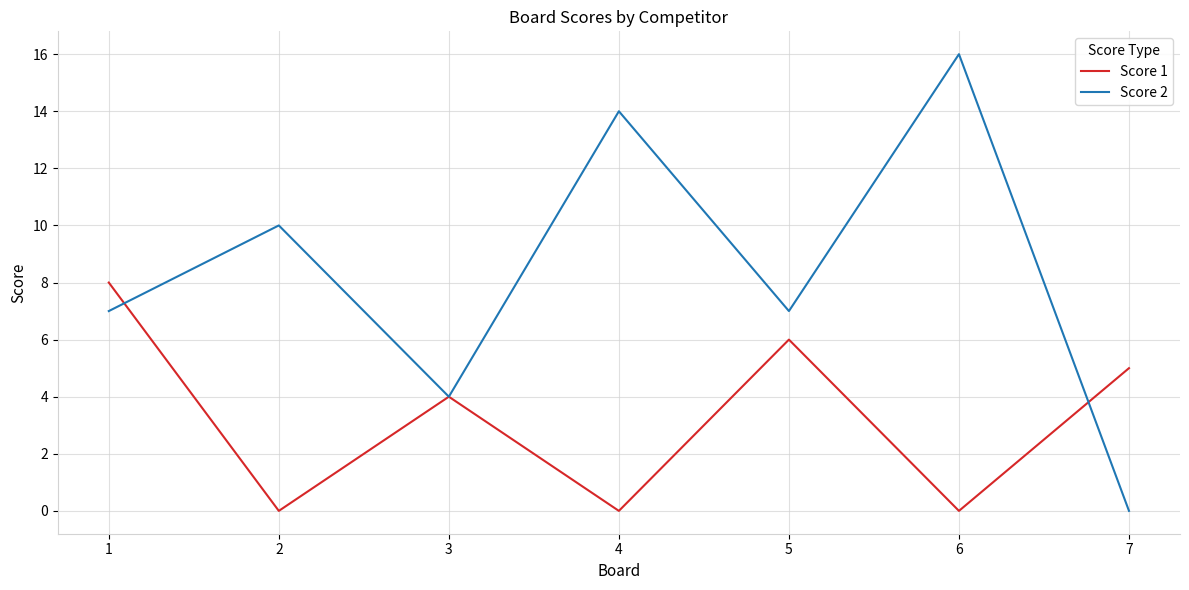

At which category does the chart reach its peak across all series?

6